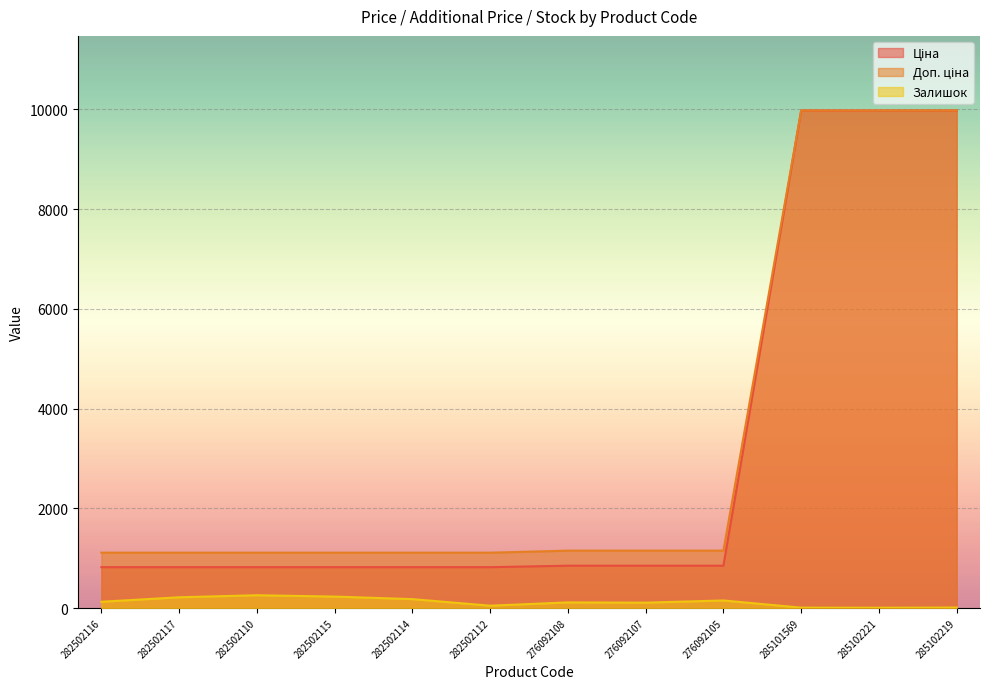

At which category is the sum across all series the highest?

285102219